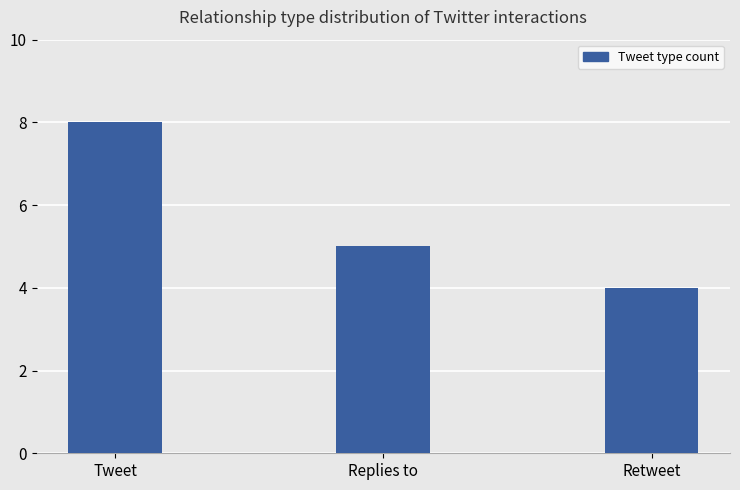

What is the label of the 2nd bar from the right?

Replies to